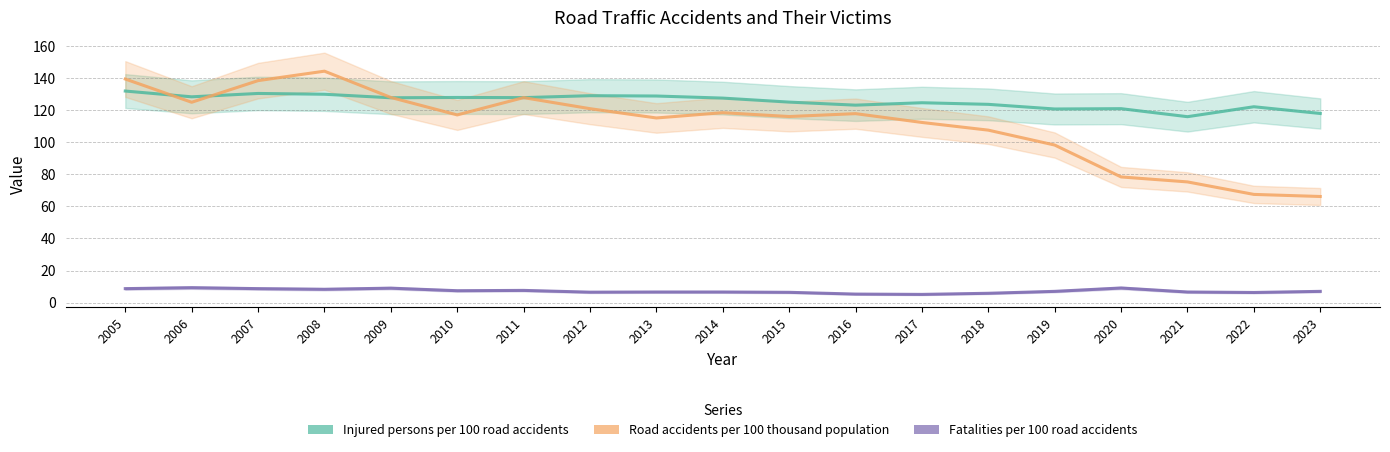

What is the maximum value shown in the chart?

144.4